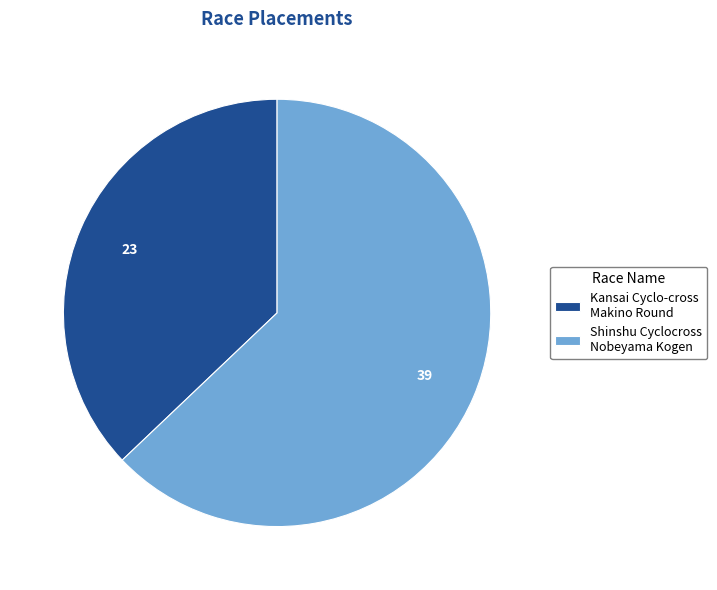

Which has a higher value, Shinshu Cyclocross Nobeyama Kogen or Kansai Cyclo-cross Makino Round?

Shinshu Cyclocross Nobeyama Kogen